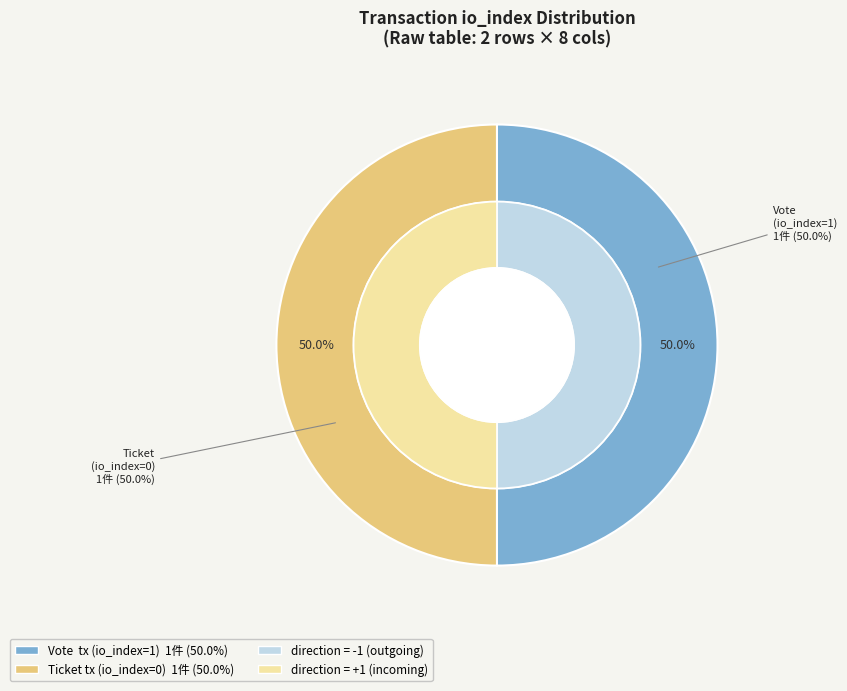

To the nearest percent, what is the average slice percentage?

50%